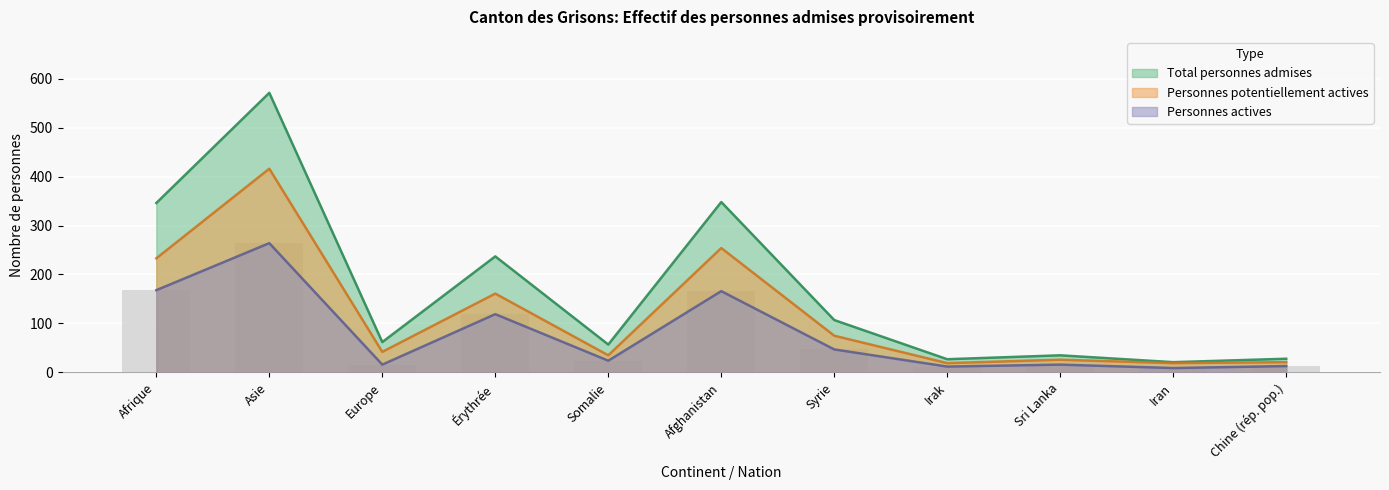

What is the spread (max minus min) of values at Chine (rép. pop.)?

15